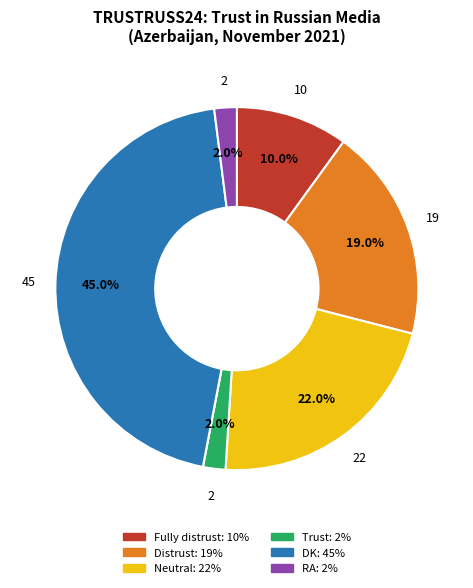

Is there a majority slice in this chart?

No